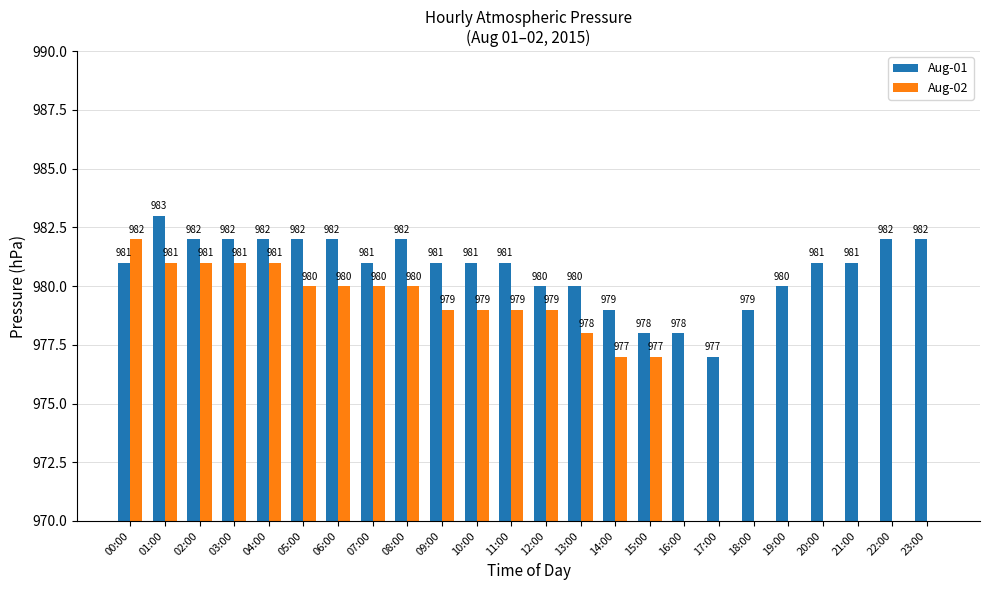

Which label corresponds to the smallest value in the chart?

16:00